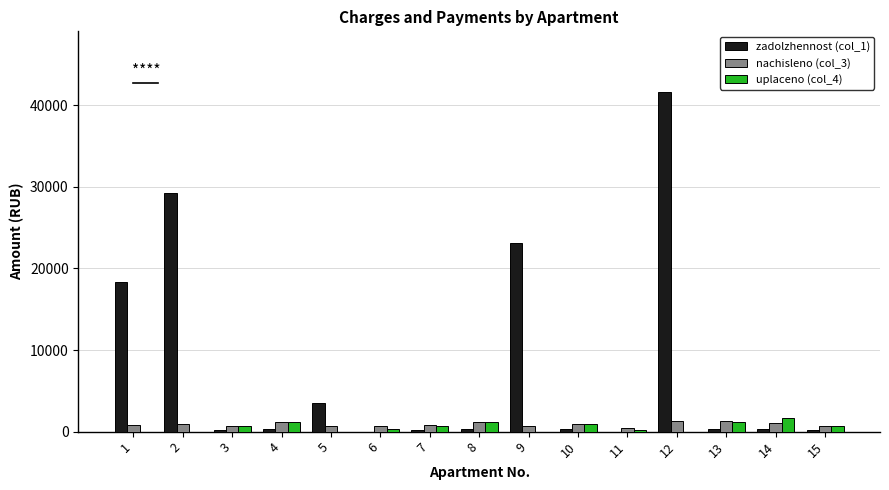

Which series has the largest total across all categories?

zadolzhennost (col_1)